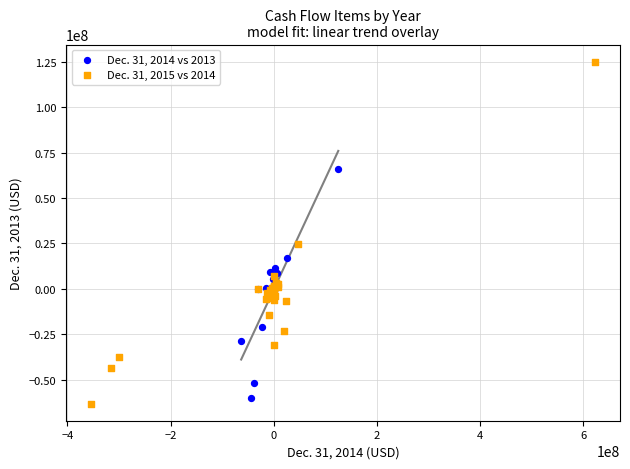

Which series reaches the maximum Y coordinate?

Dec. 31, 2015 vs 2014